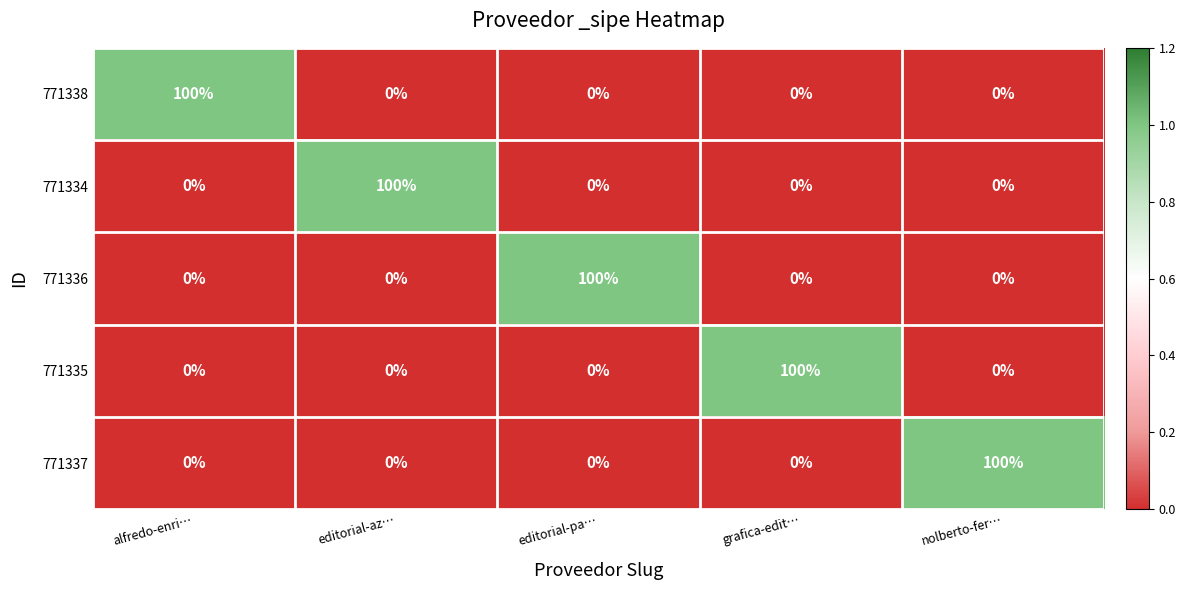

How many data points in 771336 are above 0?

1